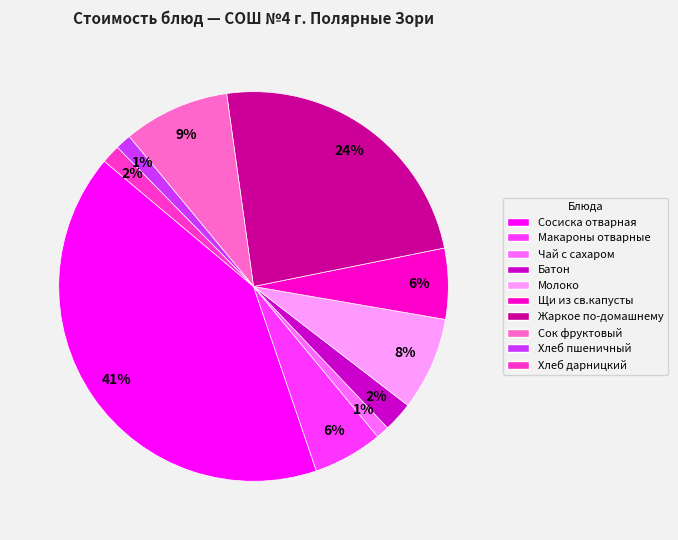

How many segments does this pie chart have?

10